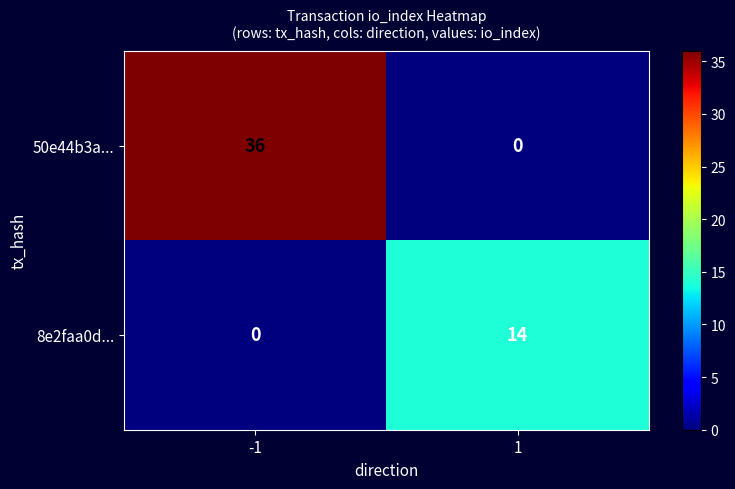

What is the maximum value for 8e2faa0d...?

14